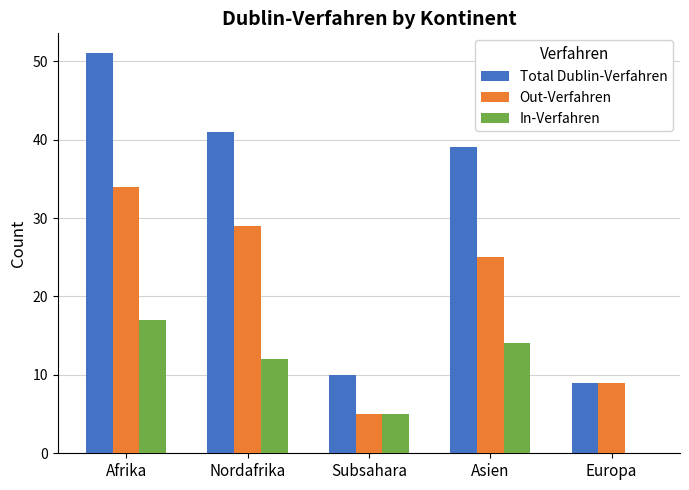

What is the total value across all series at Subsahara?

20